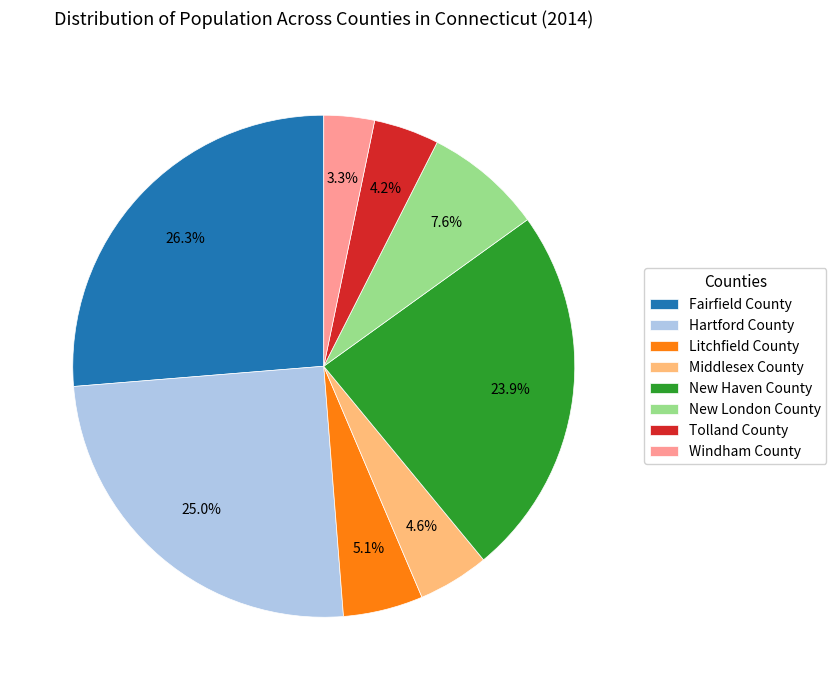

How much of the chart is everything except Fairfield County?

73.7%